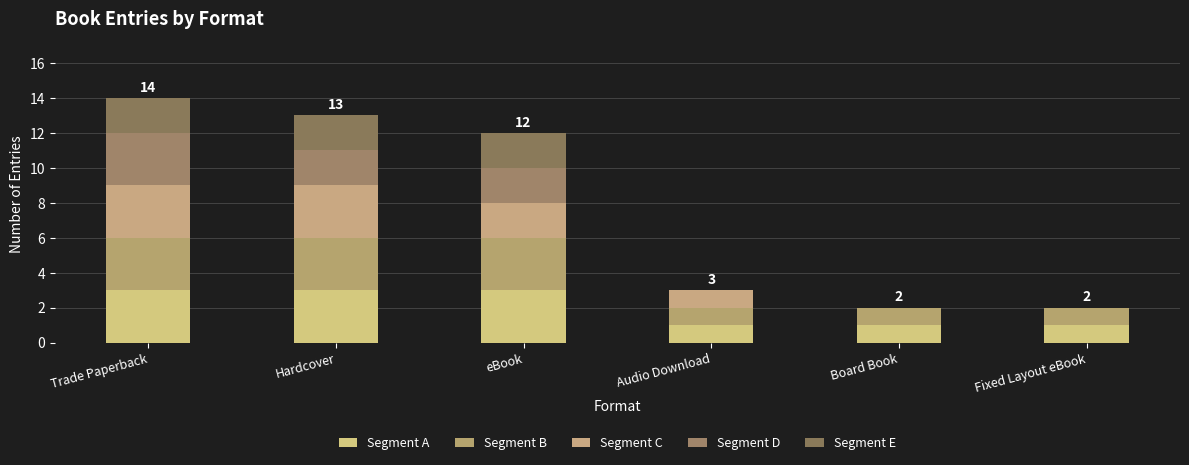

What is the label of the 2nd bar from the right?

Board Book